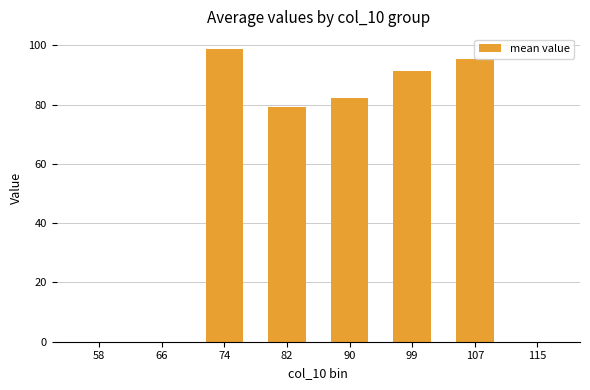

What is the sum of all values?

446.6